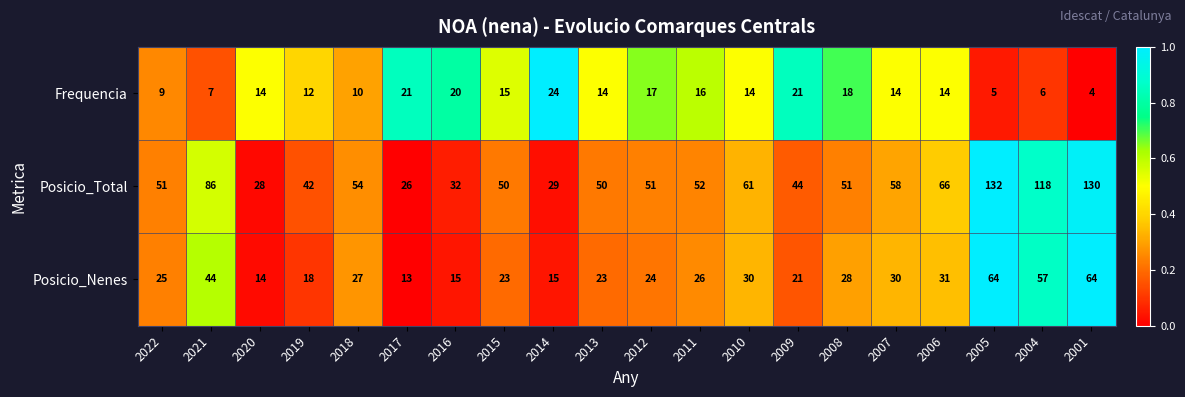

What value does the Frequencia series have at 2008, to the nearest 10?

20